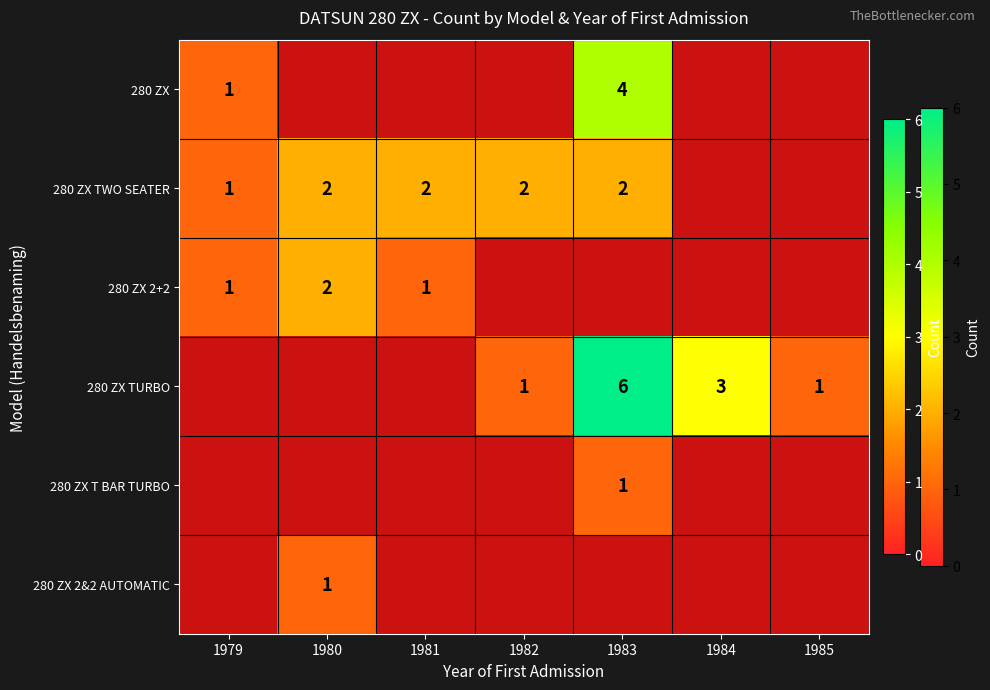

True or false: 280 ZX 2+2 has a value of 0.8 at 1980.

False